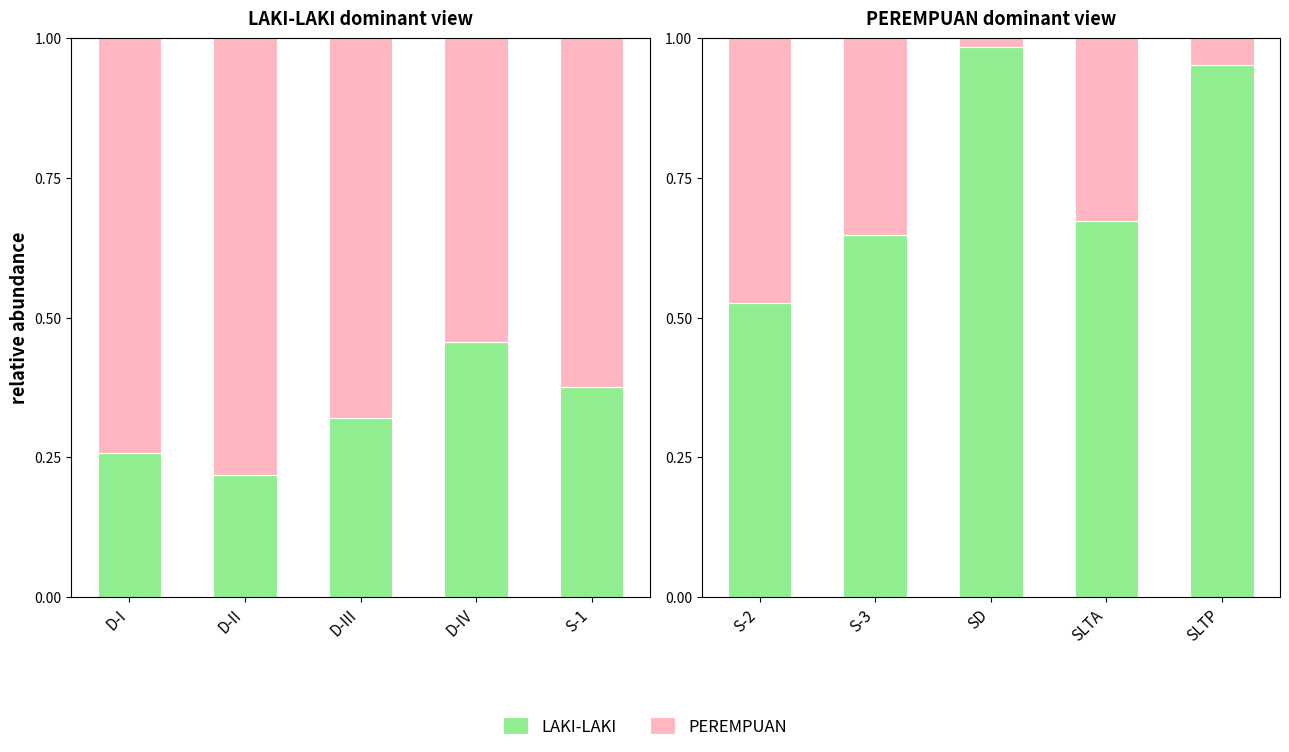

What is the value of the PEREMPUAN bar at the 1st from the left?

0.5